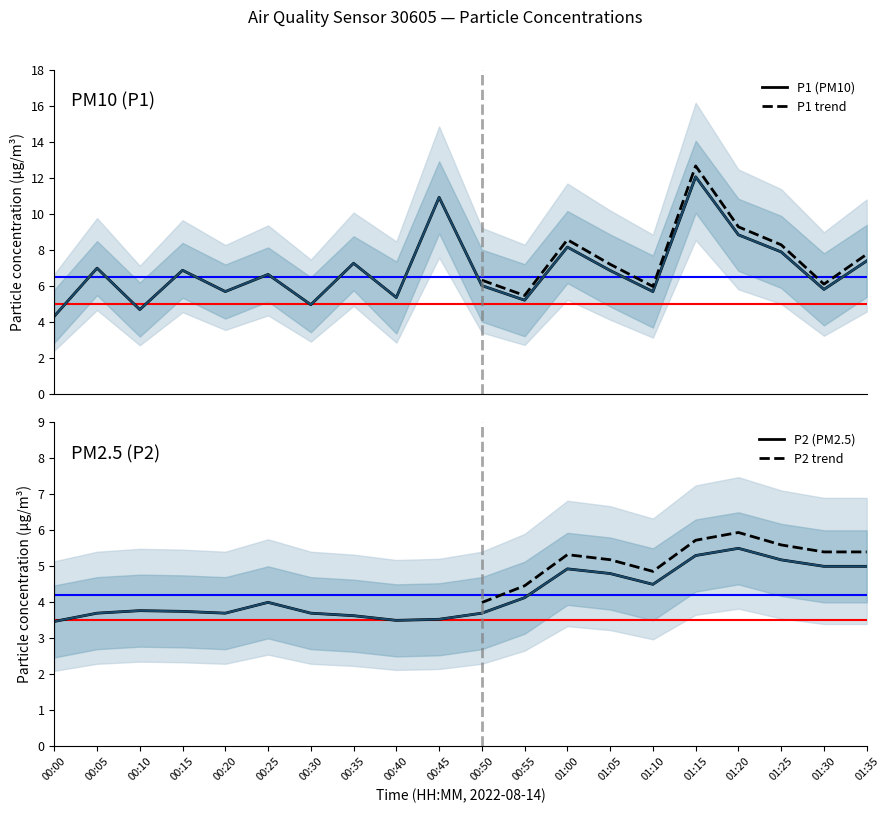

Rank the series by their maximum value, from lowest to highest.

P2 (PM2.5), P1 (PM10)